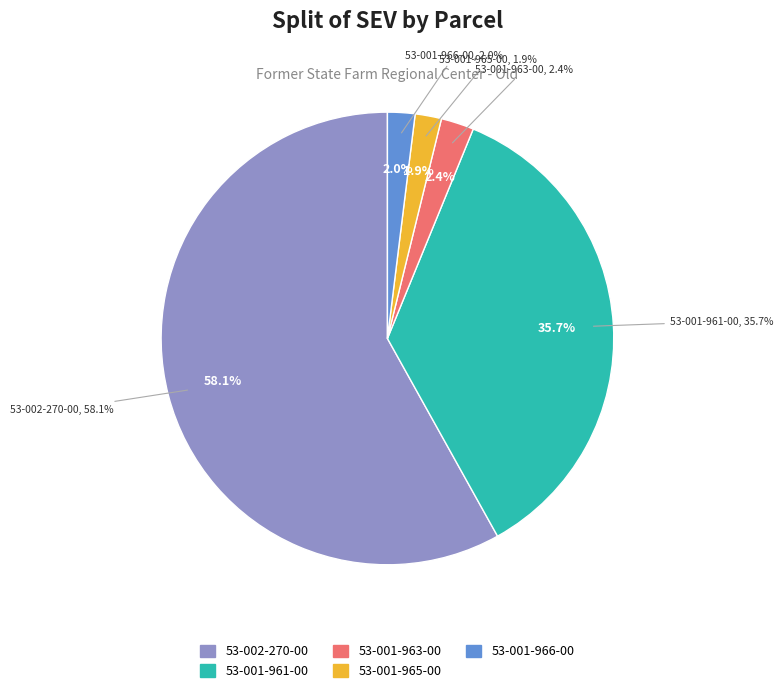

To the nearest percent, what portion does 53-002-270-00 represent?

58%